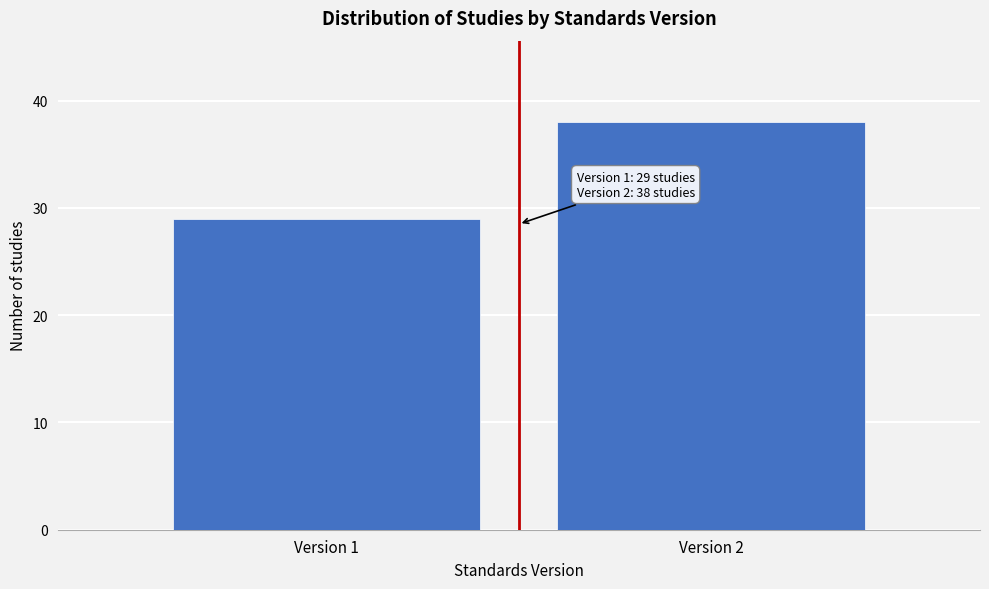

Reading left to right, what are all the values shown in this chart?

29	38